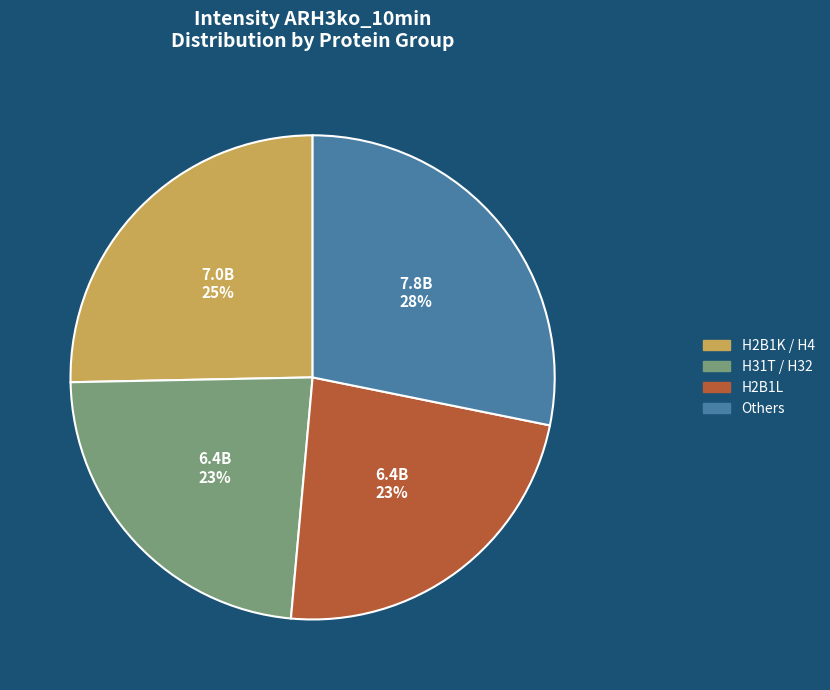

Is there any slice that represents more than half of the pie?

No